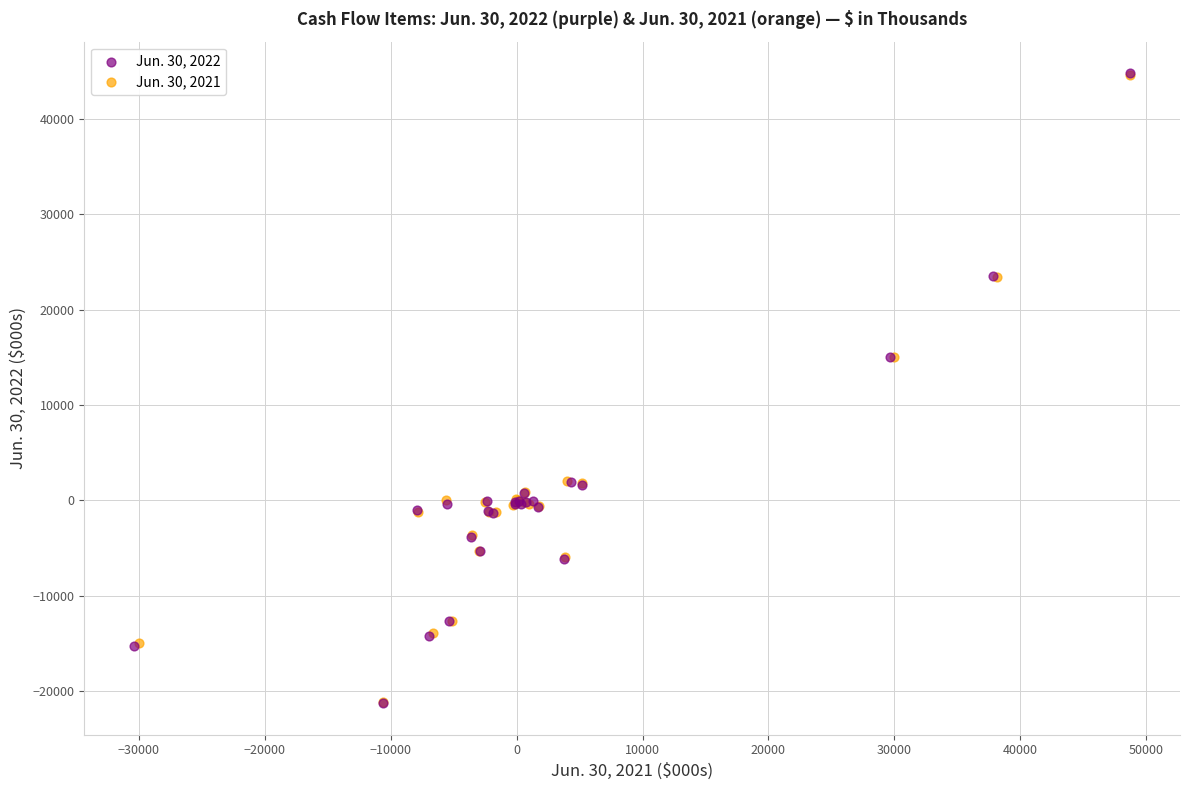

Which series has the largest Y range (max minus min)?

Jun. 30, 2022